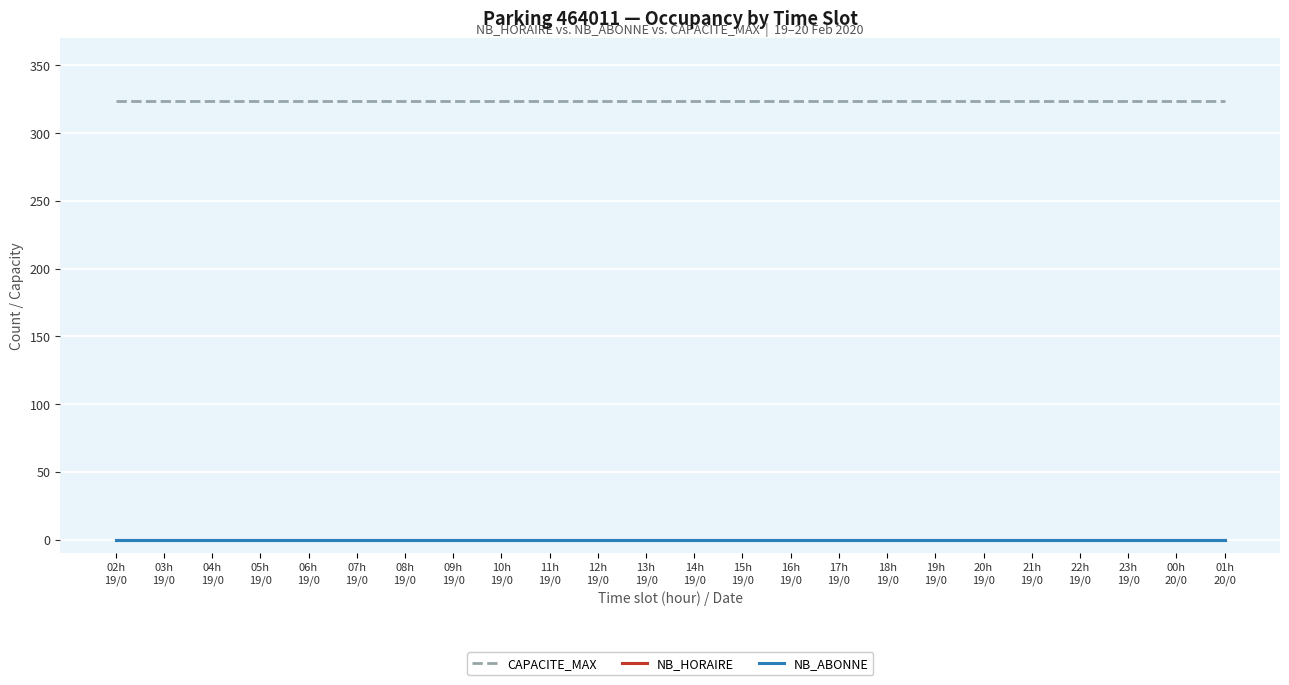

Reading right to left, transcribe all the data shown in this chart.

CAPACITE_MAX: 01h
20/0=324	00h
20/0=324	23h
19/0=324	22h
19/0=324	21h
19/0=324	20h
19/0=324	19h
19/0=324	18h
19/0=324	17h
19/0=324	16h
19/0=324	15h
19/0=324	14h
19/0=324	13h
19/0=324	12h
19/0=324	11h
19/0=324	10h
19/0=324	09h
19/0=324	08h
19/0=324	07h
19/0=324	06h
19/0=324	05h
19/0=324	04h
19/0=324	03h
19/0=324	02h
19/0=324
NB_HORAIRE: 01h
20/0=0	00h
20/0=0	23h
19/0=0	22h
19/0=0	21h
19/0=0	20h
19/0=0	19h
19/0=0	18h
19/0=0	17h
19/0=0	16h
19/0=0	15h
19/0=0	14h
19/0=0	13h
19/0=0	12h
19/0=0	11h
19/0=0	10h
19/0=0	09h
19/0=0	08h
19/0=0	07h
19/0=0	06h
19/0=0	05h
19/0=0	04h
19/0=0	03h
19/0=0	02h
19/0=0
NB_ABONNE: 01h
20/0=0	00h
20/0=0	23h
19/0=0	22h
19/0=0	21h
19/0=0	20h
19/0=0	19h
19/0=0	18h
19/0=0	17h
19/0=0	16h
19/0=0	15h
19/0=0	14h
19/0=0	13h
19/0=0	12h
19/0=0	11h
19/0=0	10h
19/0=0	09h
19/0=0	08h
19/0=0	07h
19/0=0	06h
19/0=0	05h
19/0=0	04h
19/0=0	03h
19/0=0	02h
19/0=0